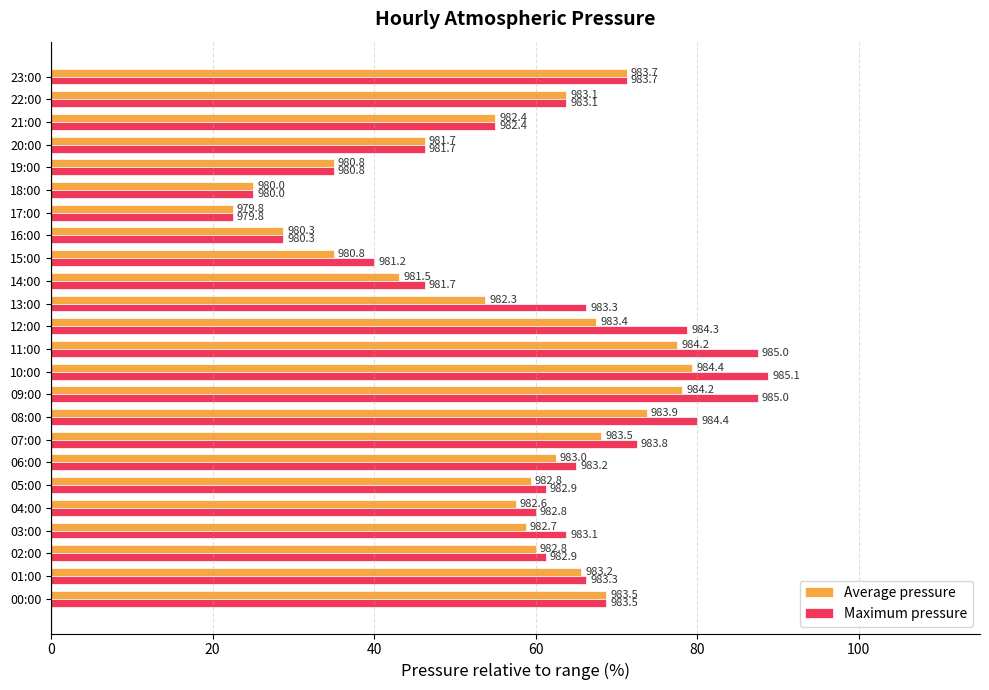

What are all the series names shown in the legend?

Average pressure, Maximum pressure